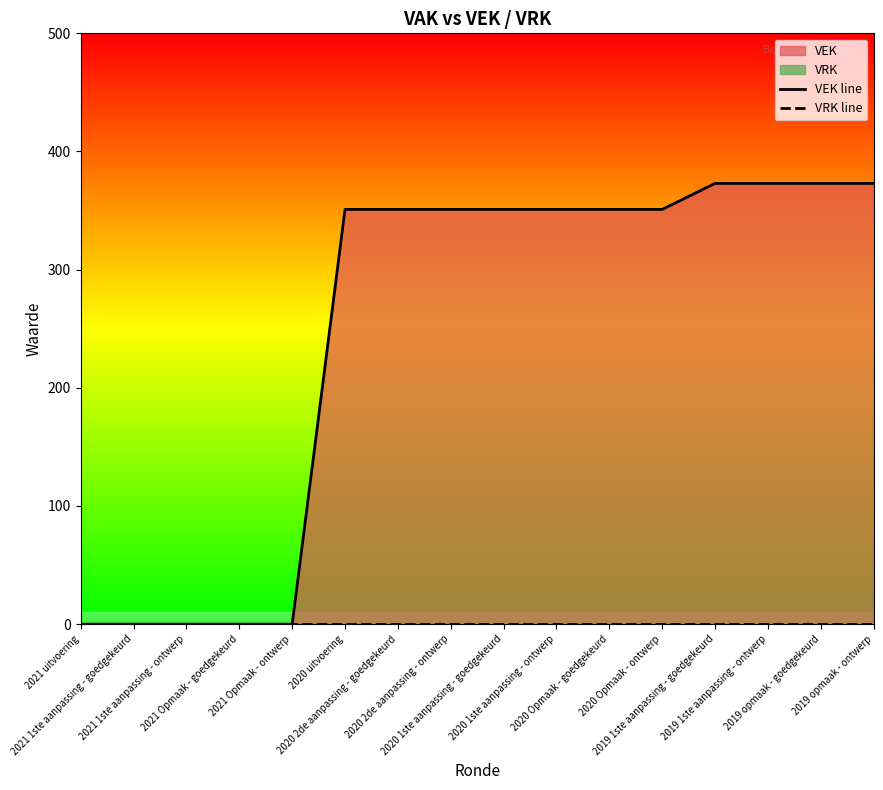

True or false: VEK line and VRK line cross at least once.

False